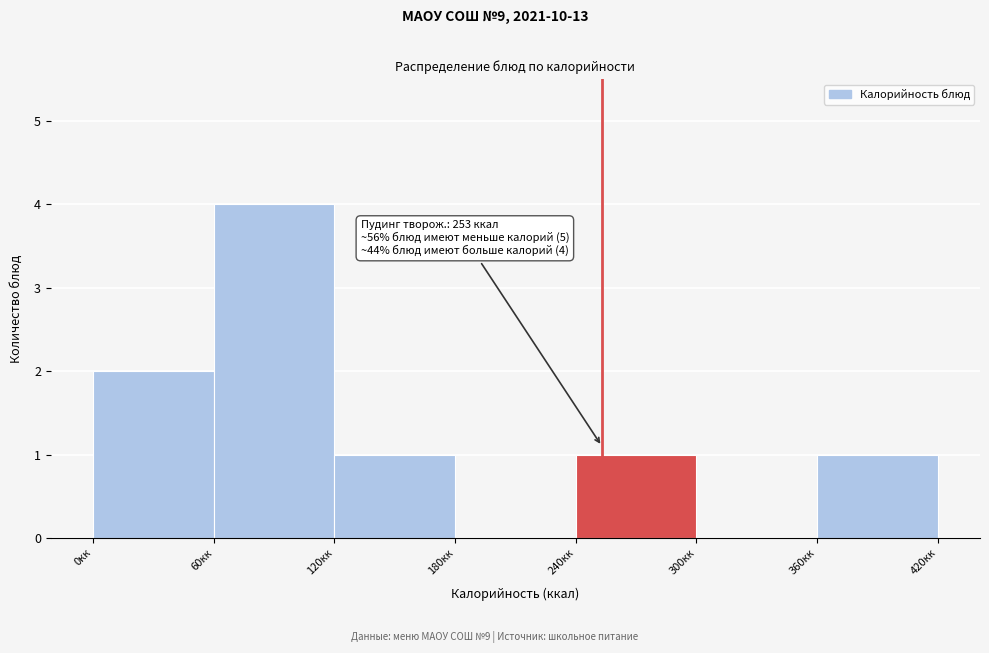

Which range on the x-axis has the tallest bar?

60 to 120